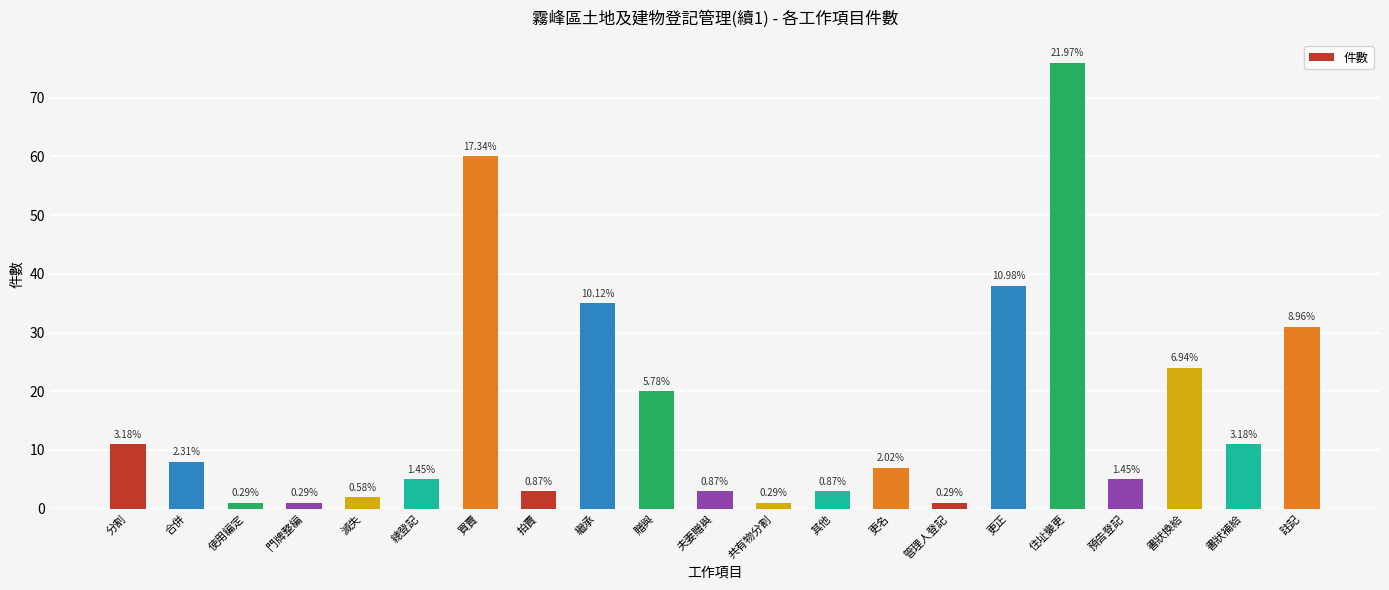

Does the chart contain any negative values?

No